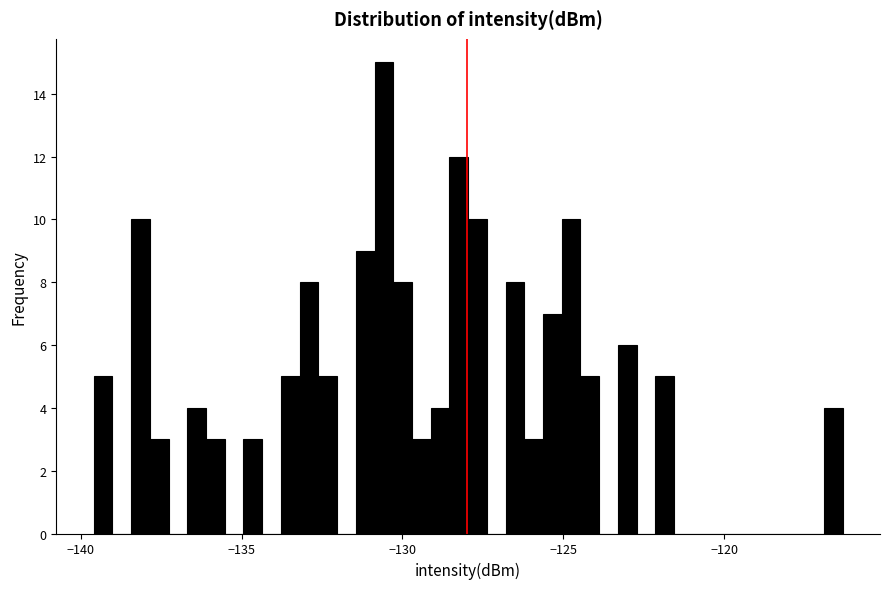

Read against the x-axis, roughly where is the centre of the tallest bar?

-130.5